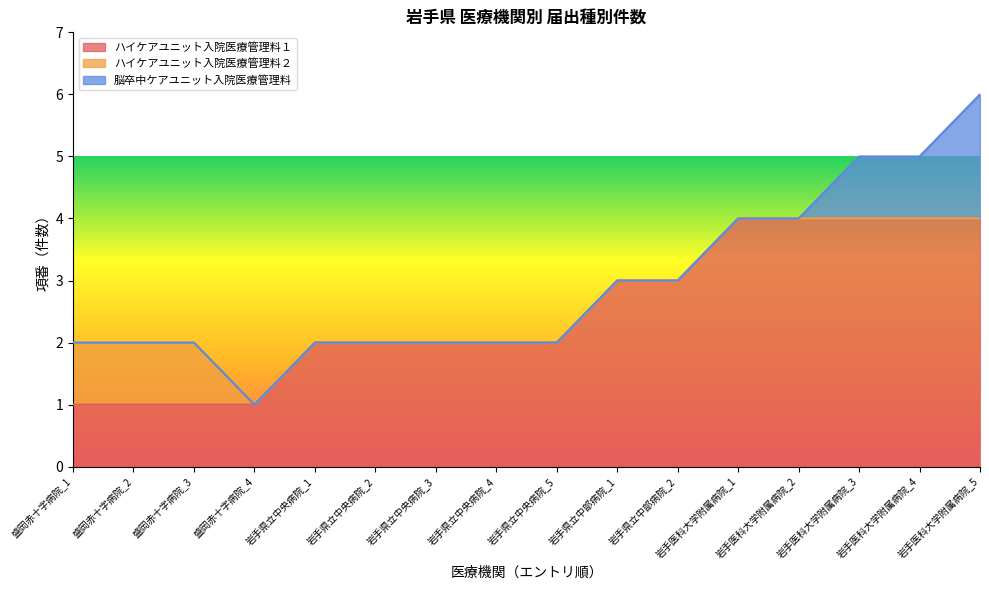

The ハイケアユニット入院医療管理料１ series shows 1 at 盛岡赤十字病院_1. True or false?

True